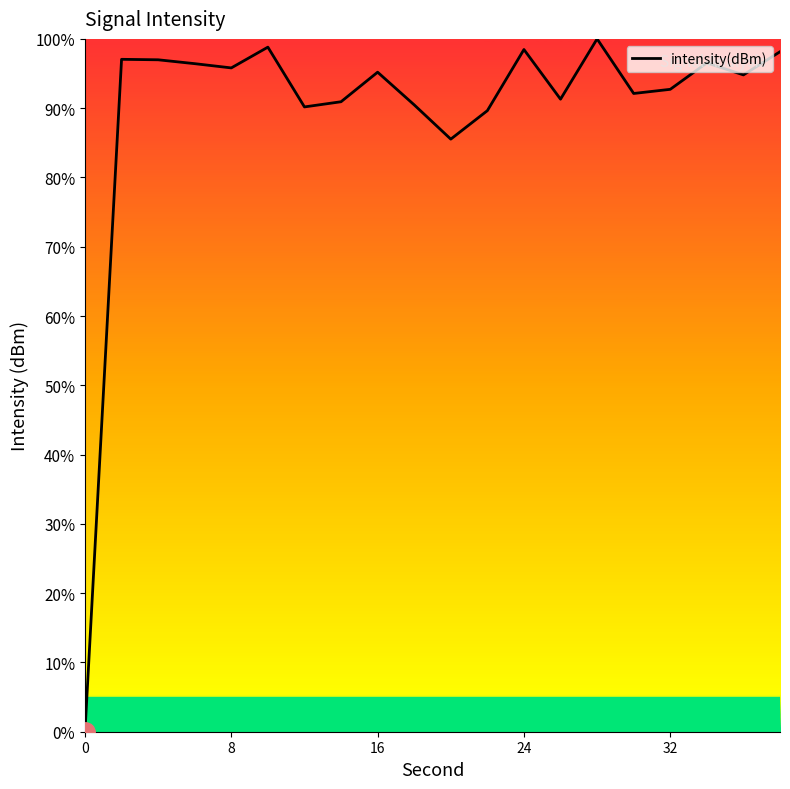

What is the greatest value displayed?

100.0